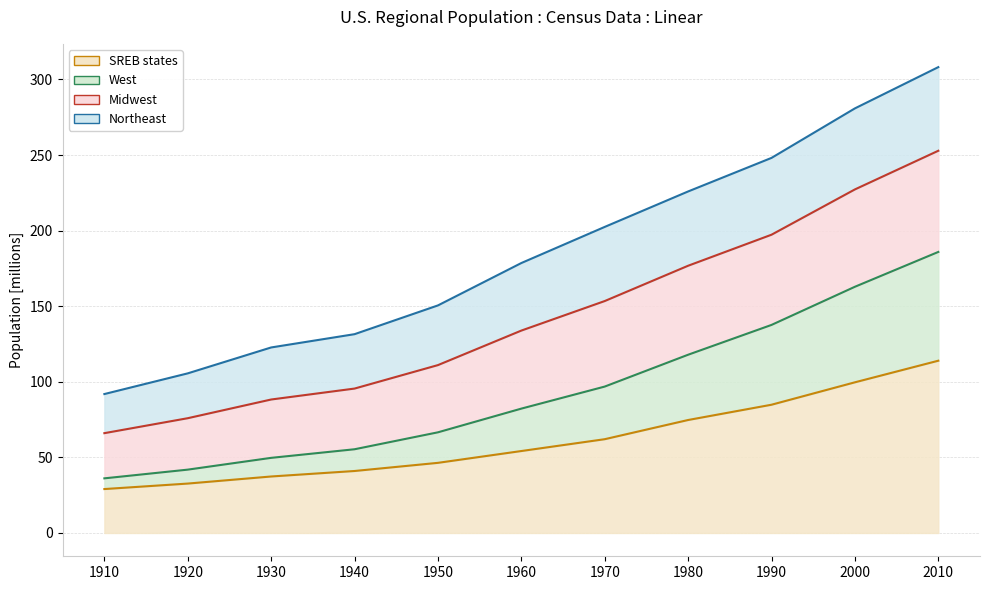

True or false: SREB states and West intersect in this chart.

False